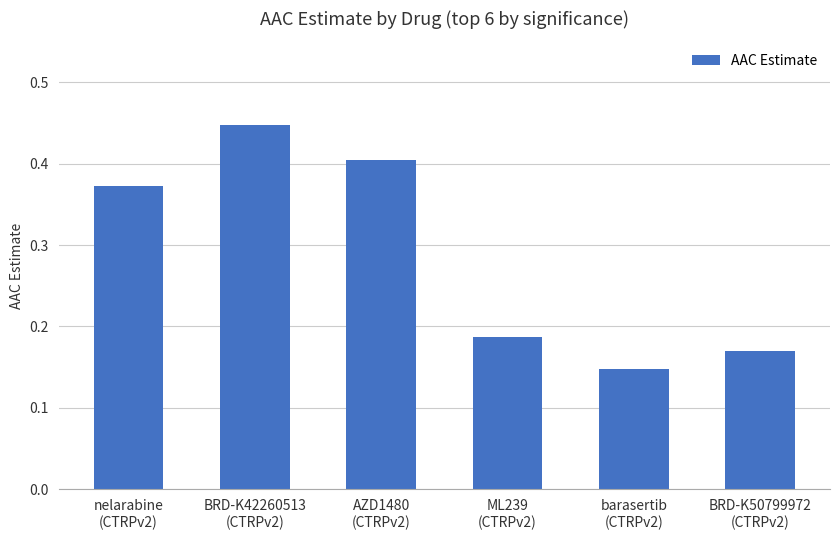

Are the bars horizontal?

No